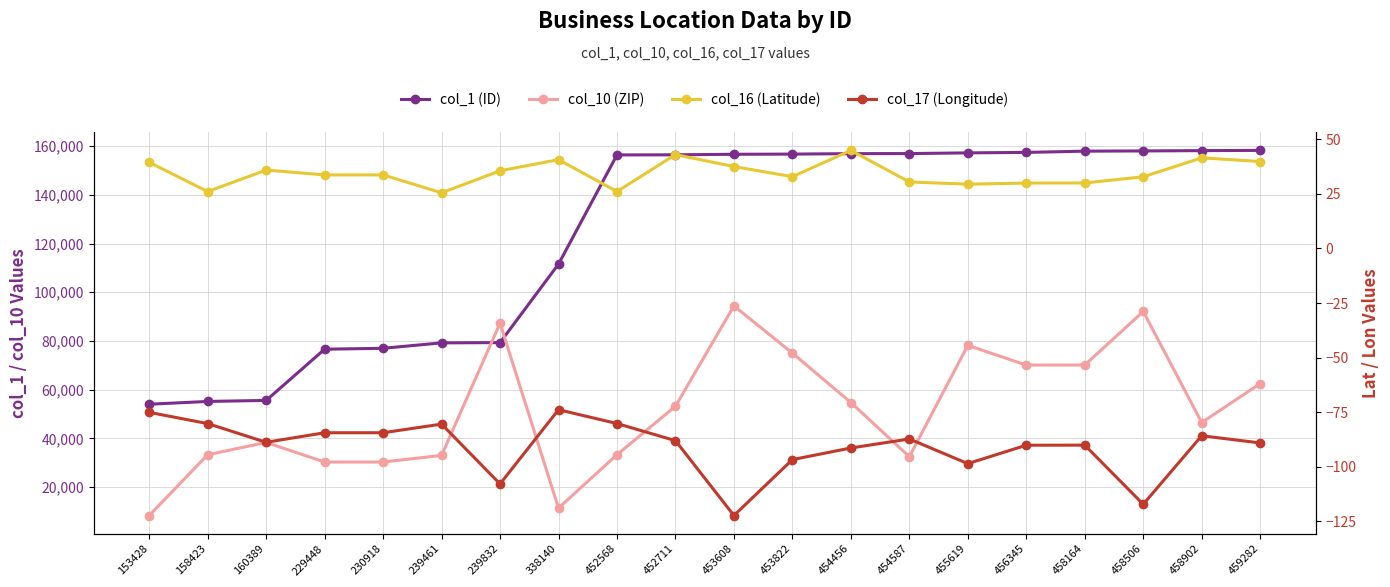

Rank the categories by col_17 (Longitude) value from highest to lowest.

338140, 153428, 452568, 158423, 239461, 229448, 230918, 458902, 454587, 452711, 160389, 459282, 458164, 456345, 454456, 453822, 455619, 239832, 458506, 453608